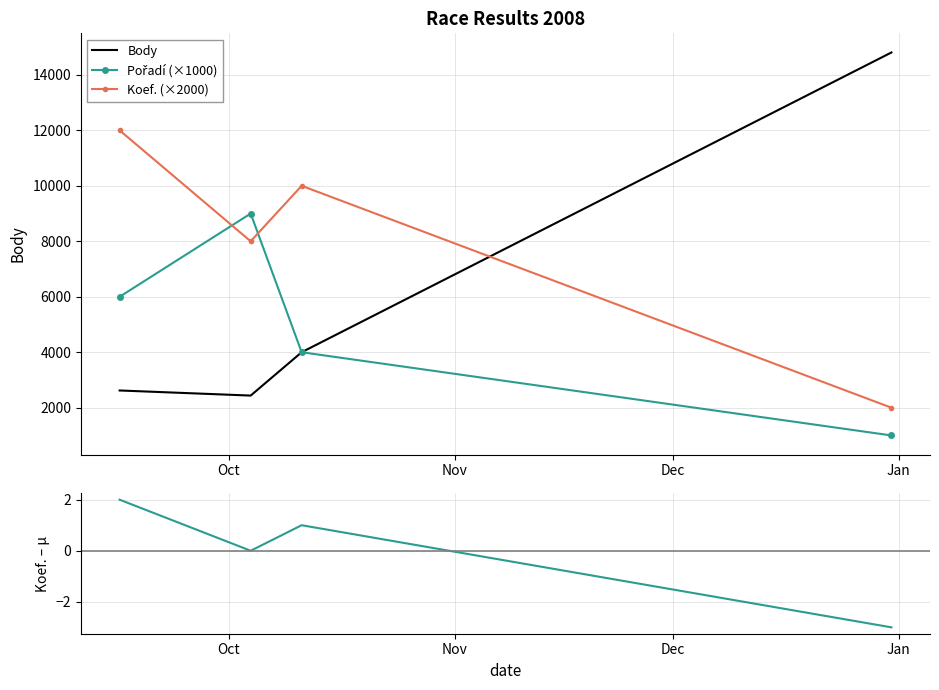

At how many categories does at least one series exceed 11783?

2